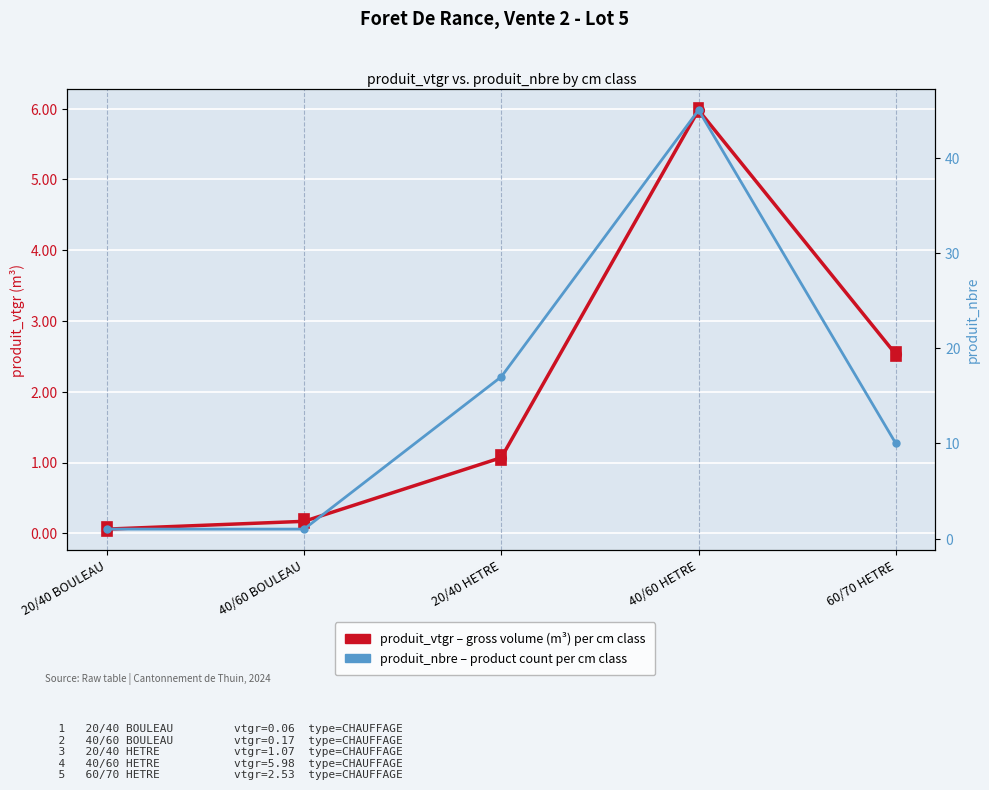

At which category is the sum across all series the highest?

40/60 HETRE